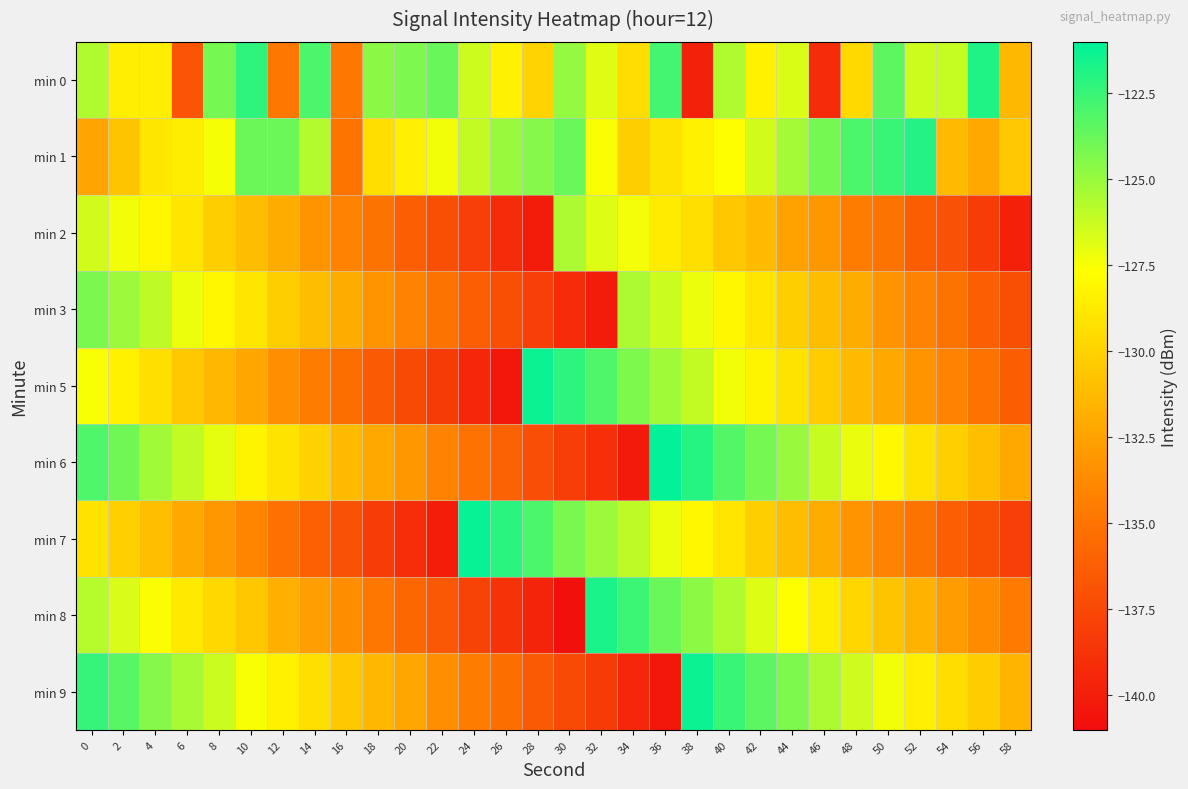

List the series in order of their peak value, lowest first.

min 2, min 3, min 1, min 0, min 8, min 5, min 9, min 7, min 6